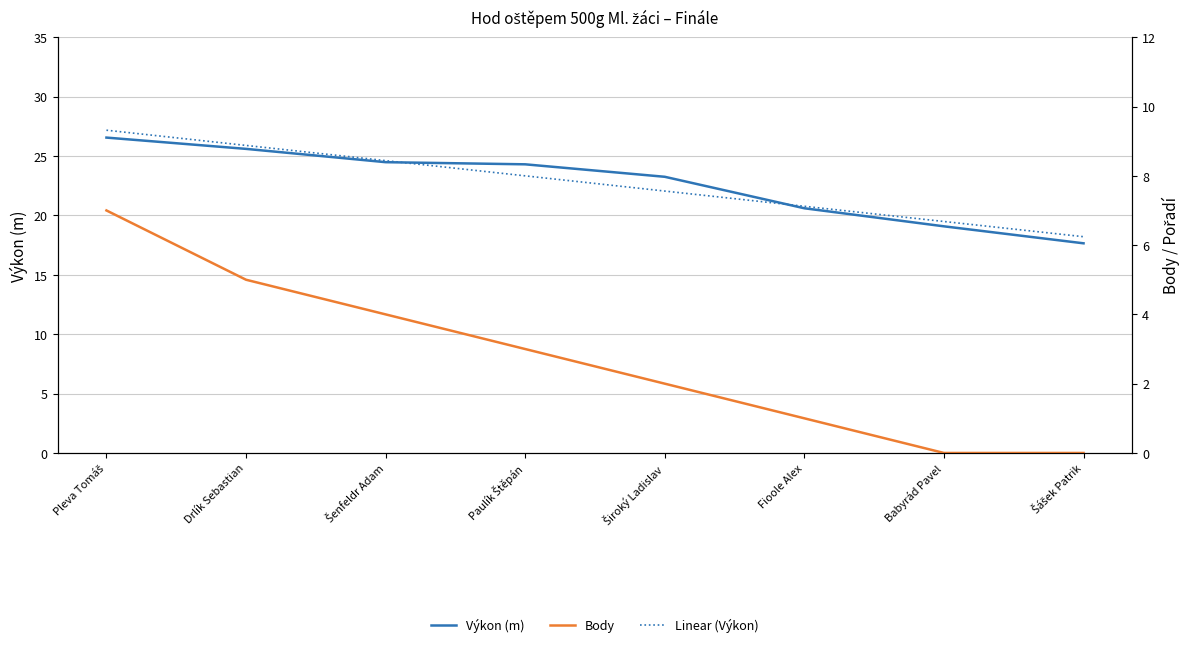

At which label does Body first exceed 3?

Pleva Tomáš